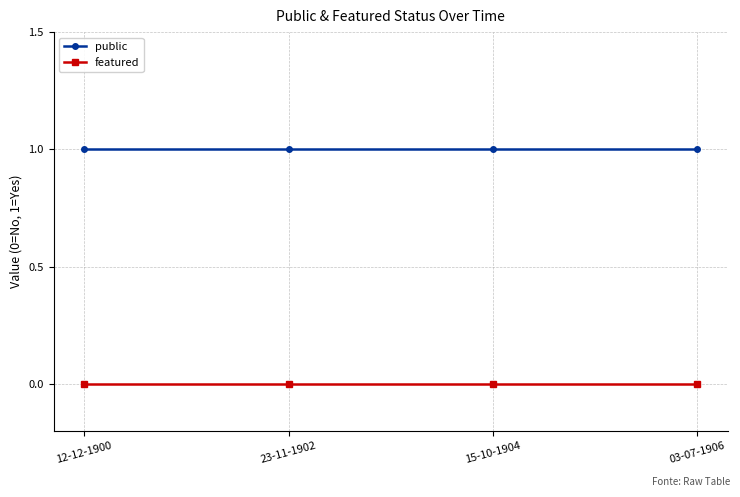

Which series has the largest total across all categories?

public